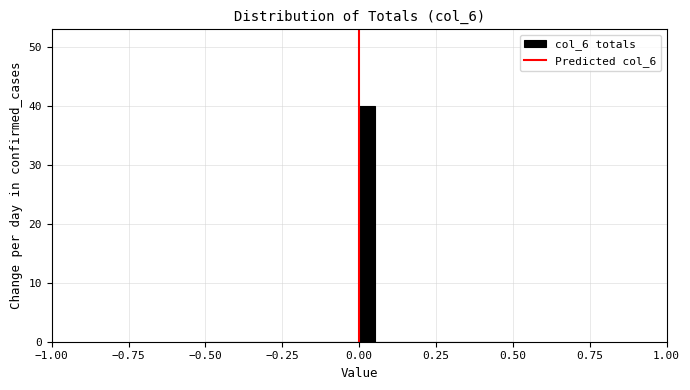

Around what value on the x-axis is the tallest bar? Give the approximate position of its centre, as read against the axis.

0.05